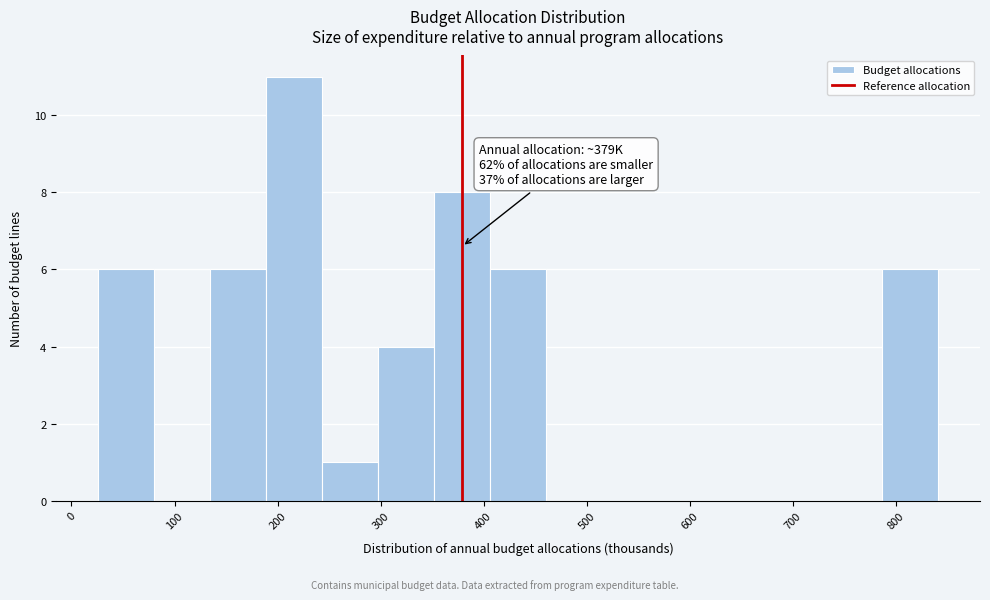

Which range on the x-axis has the tallest bar?

190 to 240